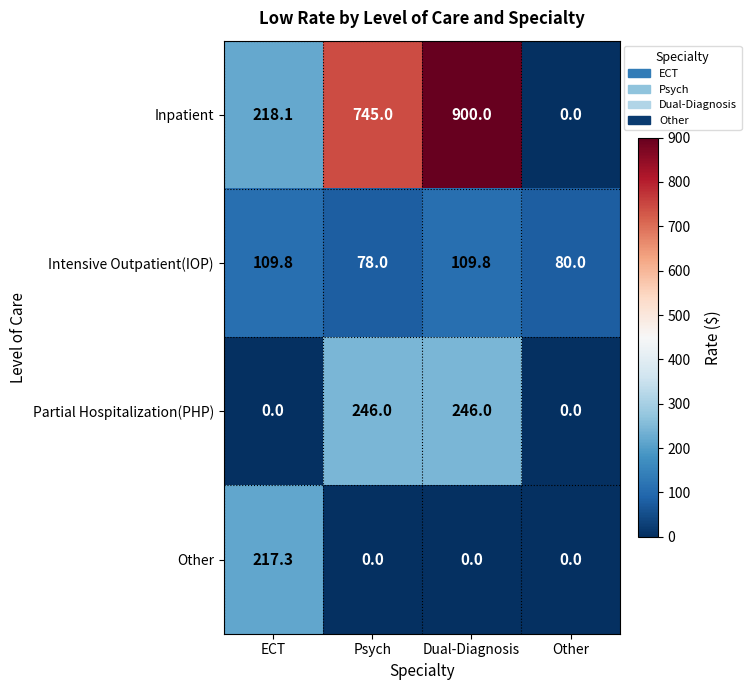

True or false: Other has a value of 322.3 at ECT.

False